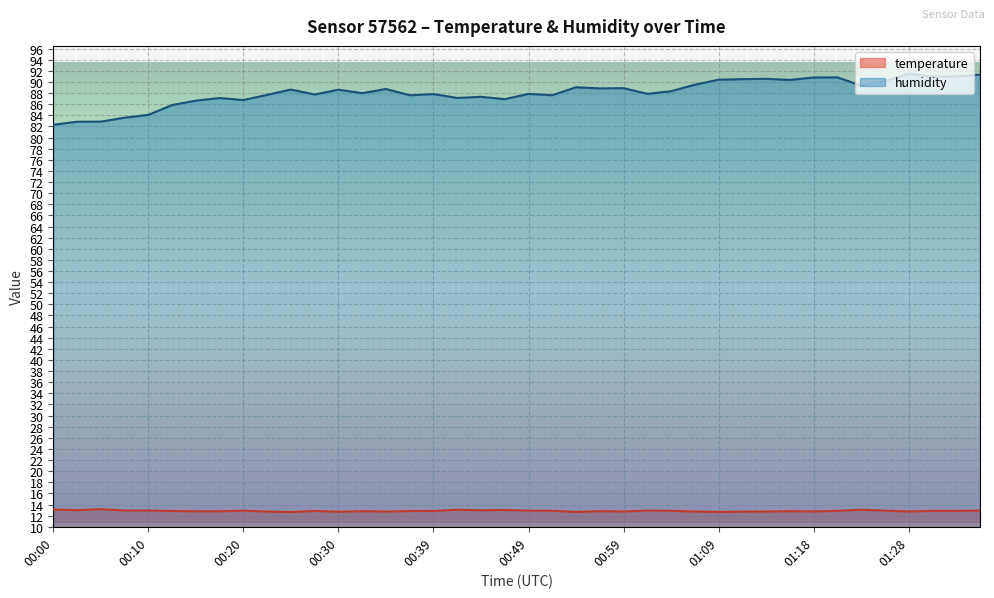

Where is temperature nearest to the value 12?

00:25